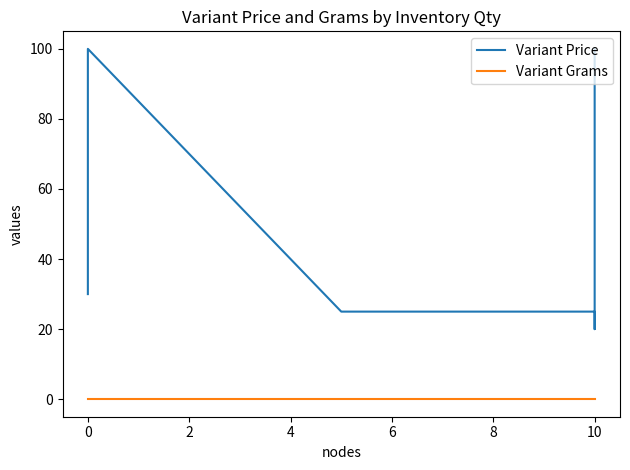

What is the value of the Variant Price point at the 15th from the left?

25